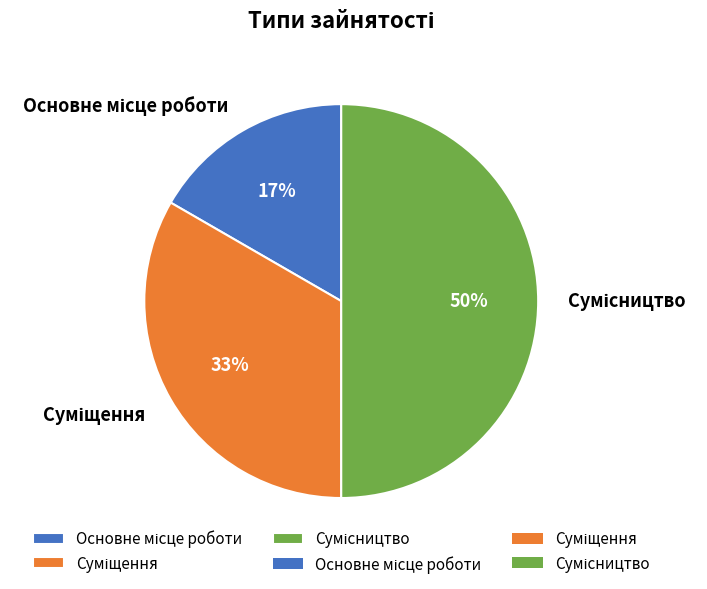

Which slice is the smallest?

Основне місце роботи